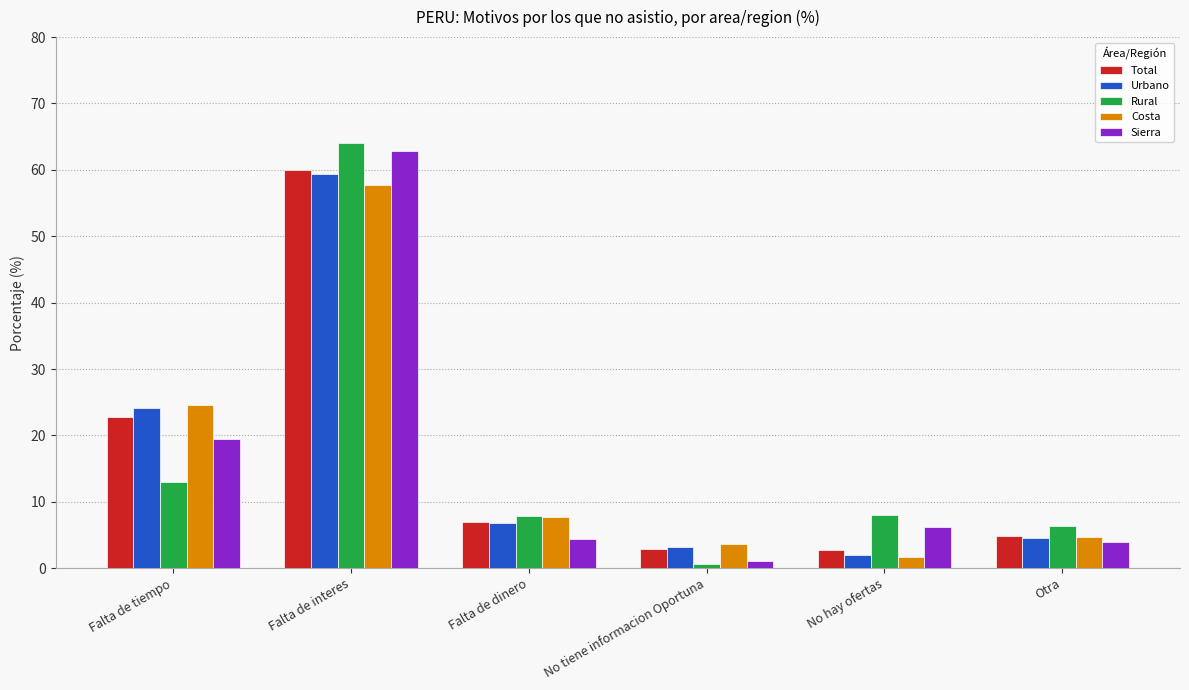

Which series changed the most between Falta de interes and Falta de dinero?

Sierra